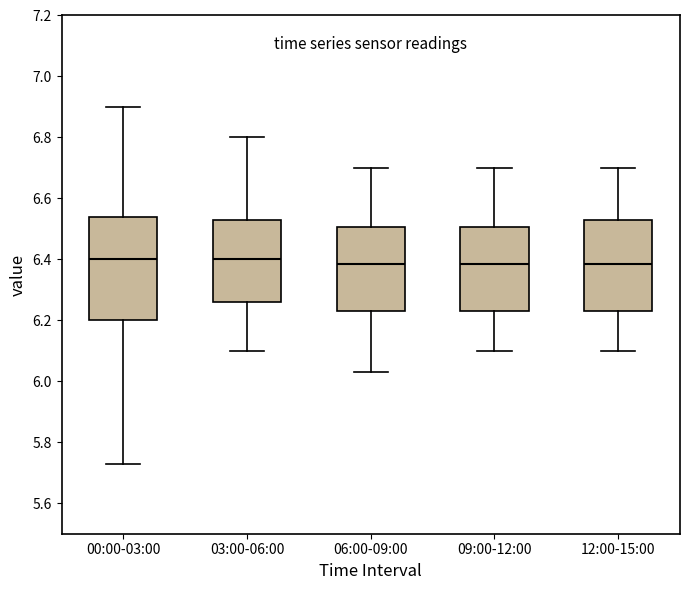

Reading left to right, transcribe this box plot: for each box, give where its median line is, the range the box spans, and where its two whiskers end, as read against the y-axis. The values are not printed on the chart, so give them approximately, as read against the axis.

00:00-03:00: median 6.40, box 6.20 to 6.54, whiskers 5.74 to 6.90
03:00-06:00: median 6.40, box 6.26 to 6.54, whiskers 6.10 to 6.80
06:00-09:00: median 6.38, box 6.24 to 6.50, whiskers 6.04 to 6.70
09:00-12:00: median 6.38, box 6.24 to 6.50, whiskers 6.10 to 6.70
12:00-15:00: median 6.38, box 6.24 to 6.54, whiskers 6.10 to 6.70